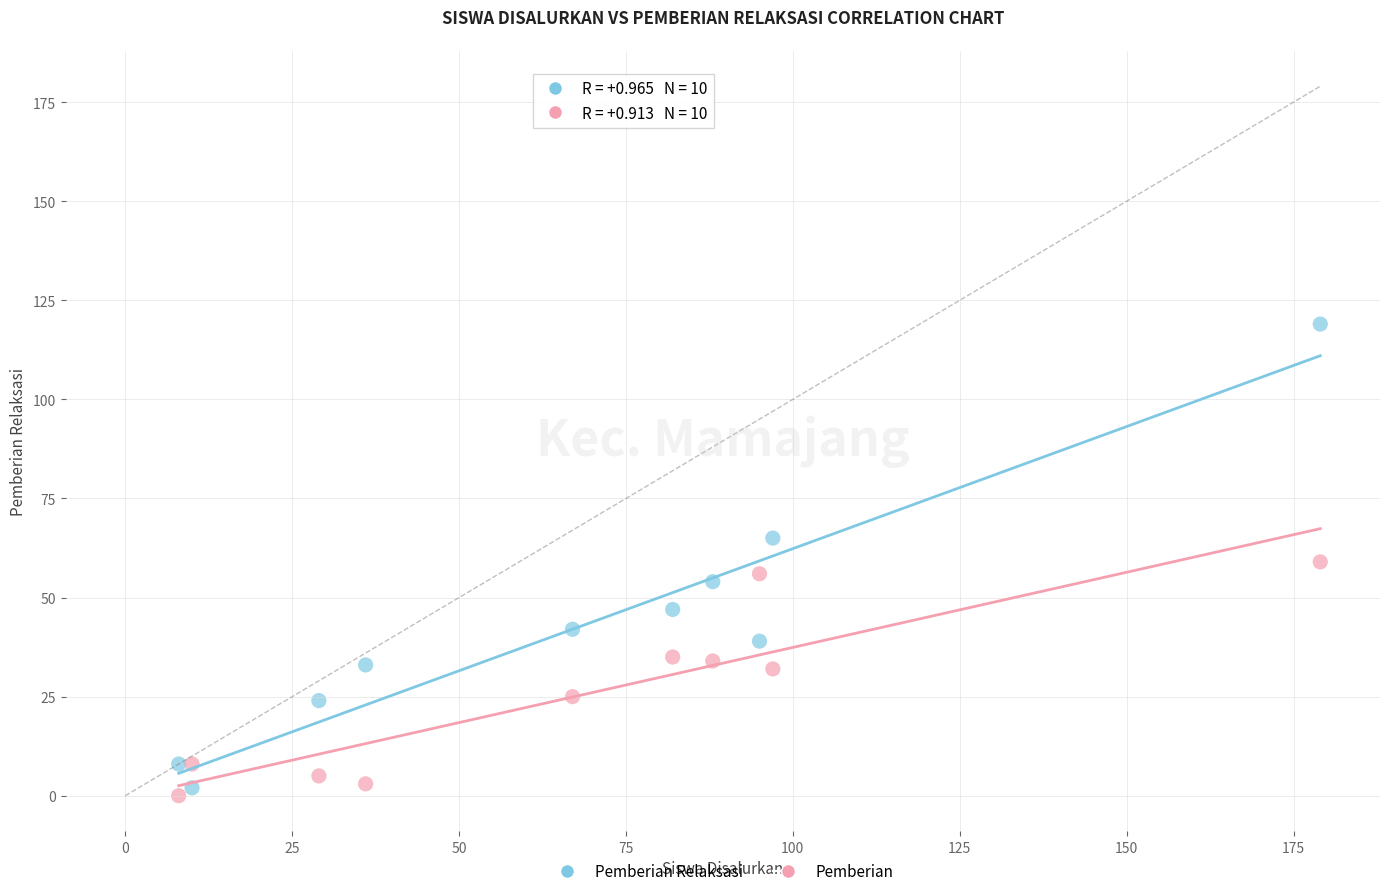

Which series reaches the maximum Y coordinate?

Pemberian Relaksasi